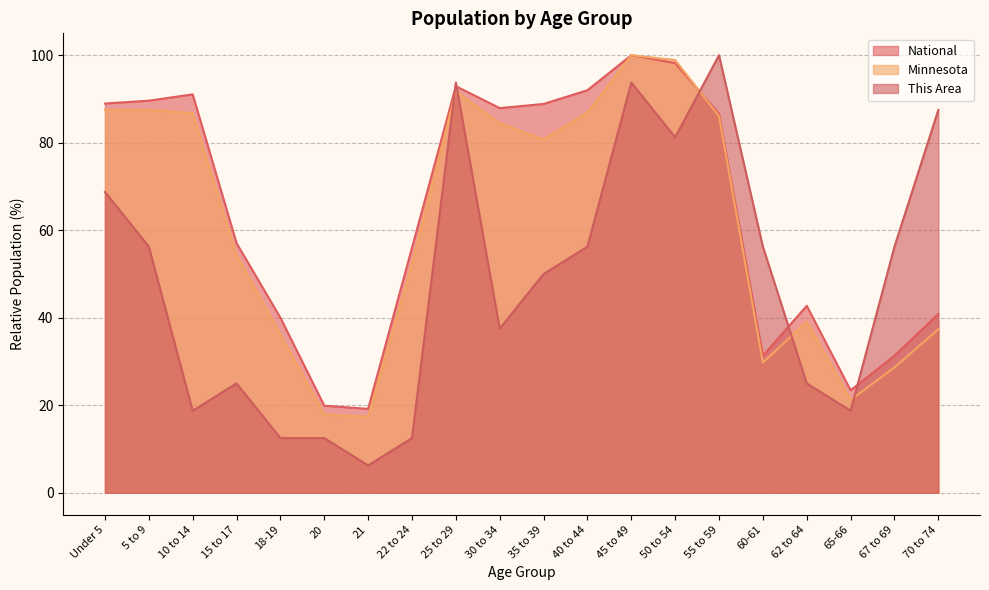

What is the highest value of the National series?

100.0